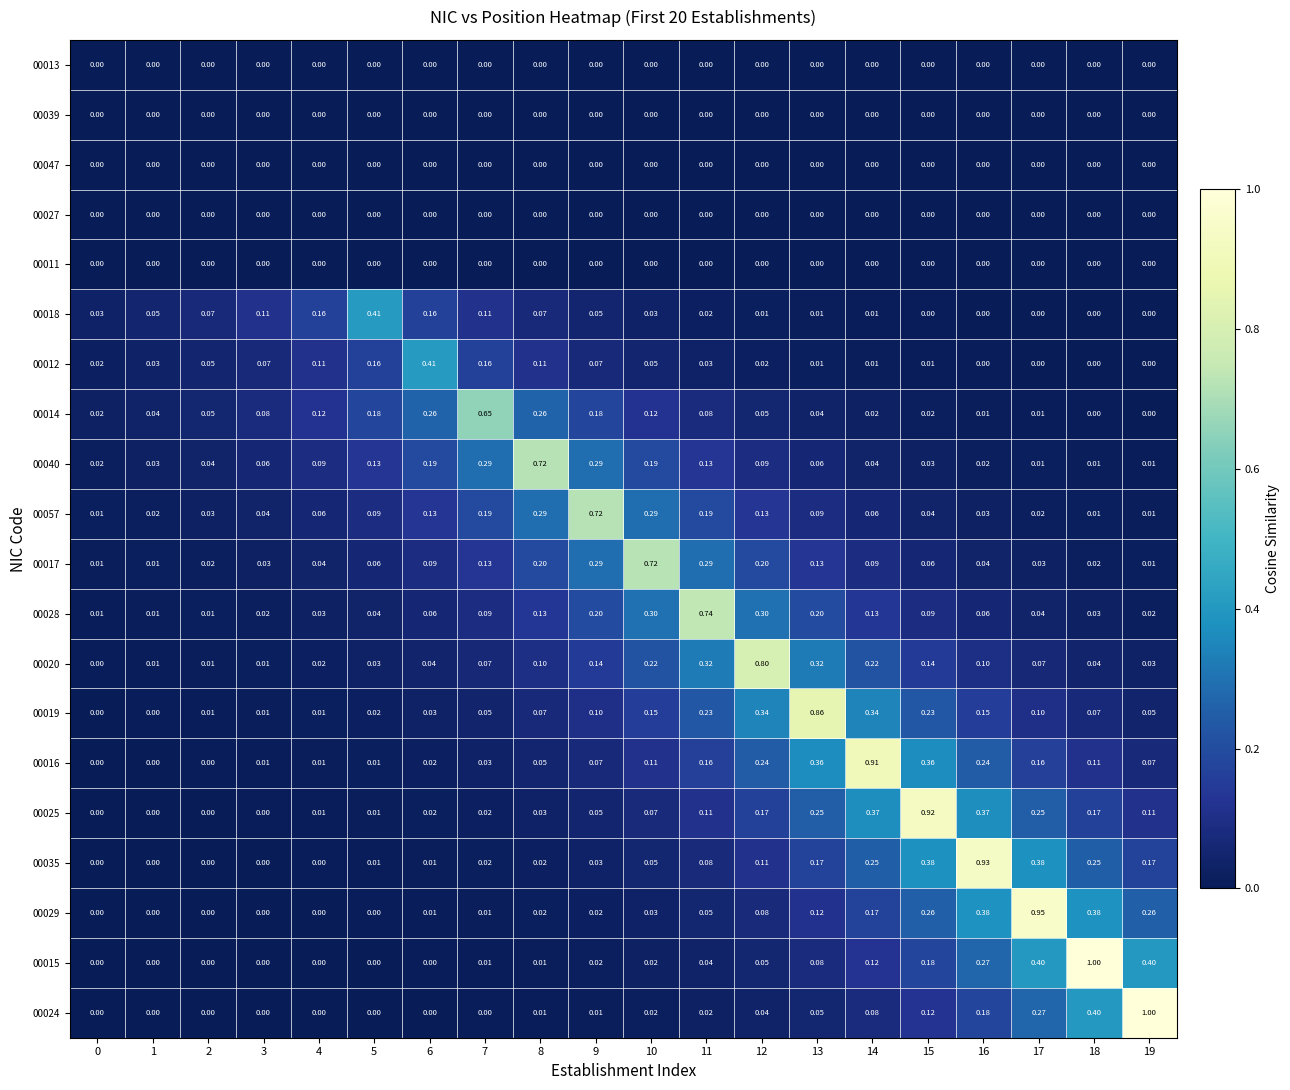

Is the value of 00040 at 18 greater than the value of 00018 at 2?

No